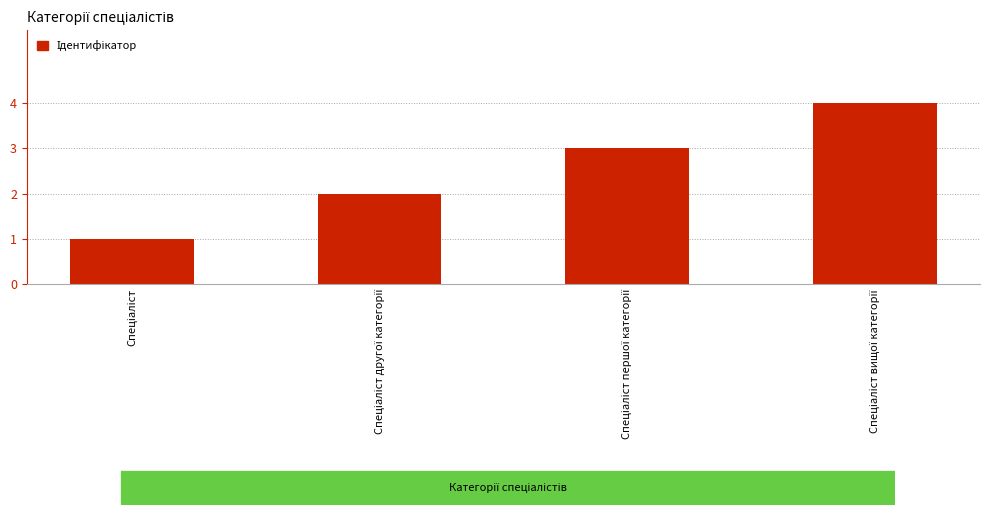

What is the maximum value shown in the chart?

4